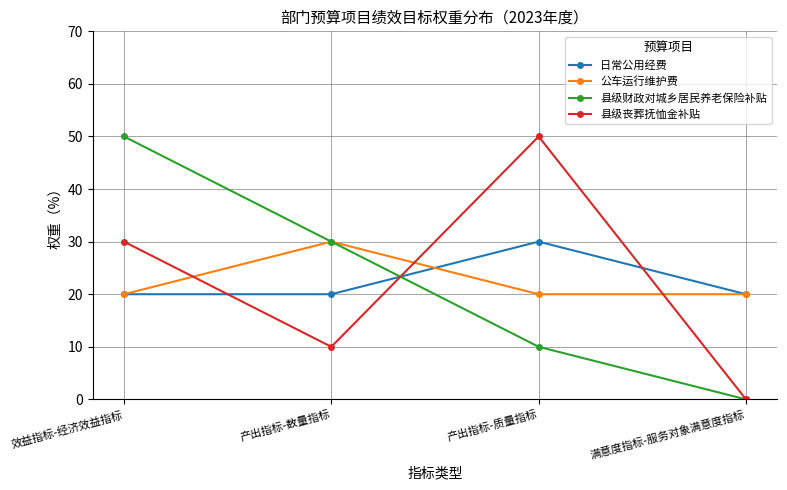

How many interior local valleys does the 县级丧葬抚恤金补贴 series have?

1